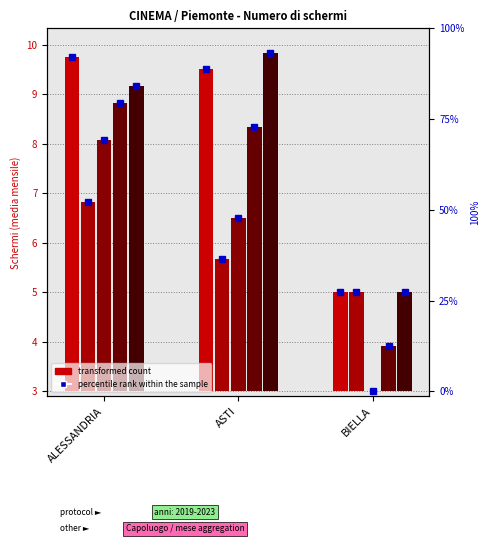

What is the difference between the 2023 values at ALESSANDRIA and BIELLA?

4.2